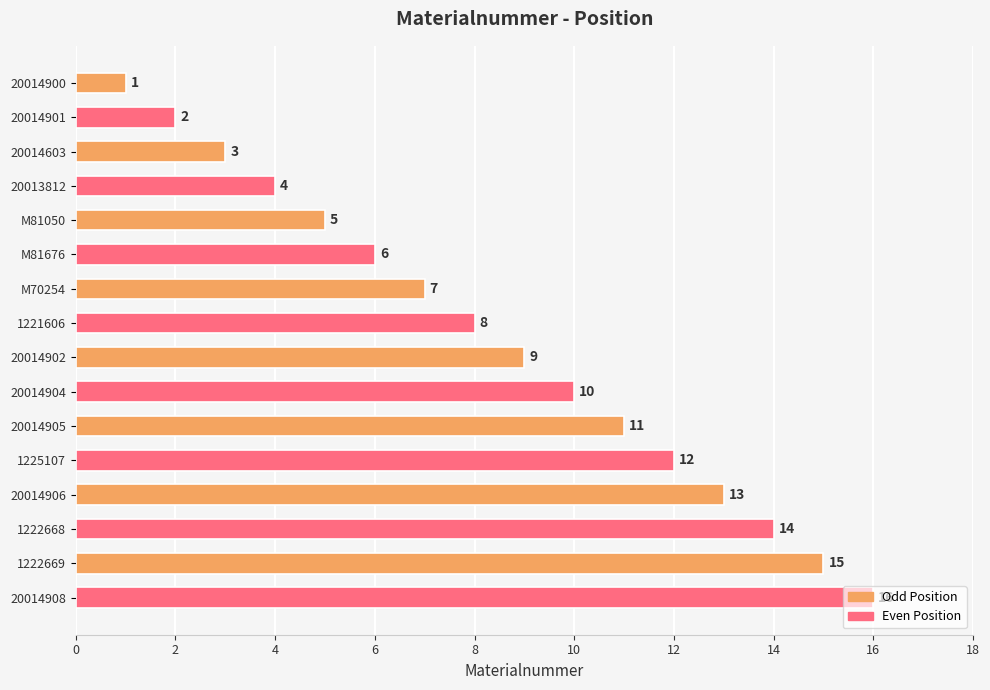

What is the change in value from 20014900 to 20014908?

+15